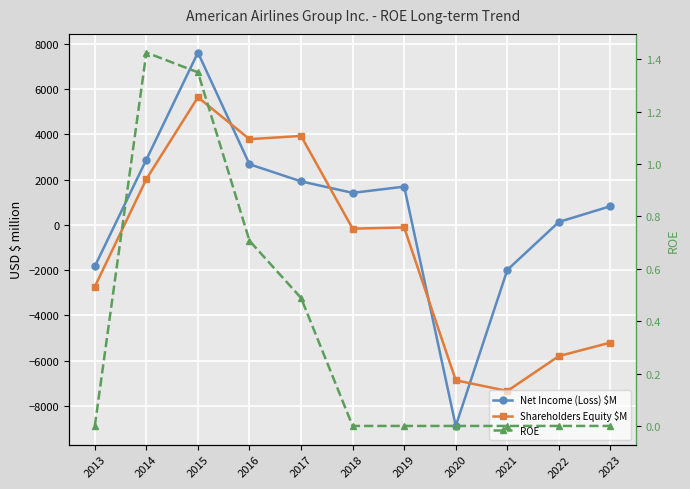

True or false: Shareholders Equity $M and Net Income (Loss) $M cross at least once.

True